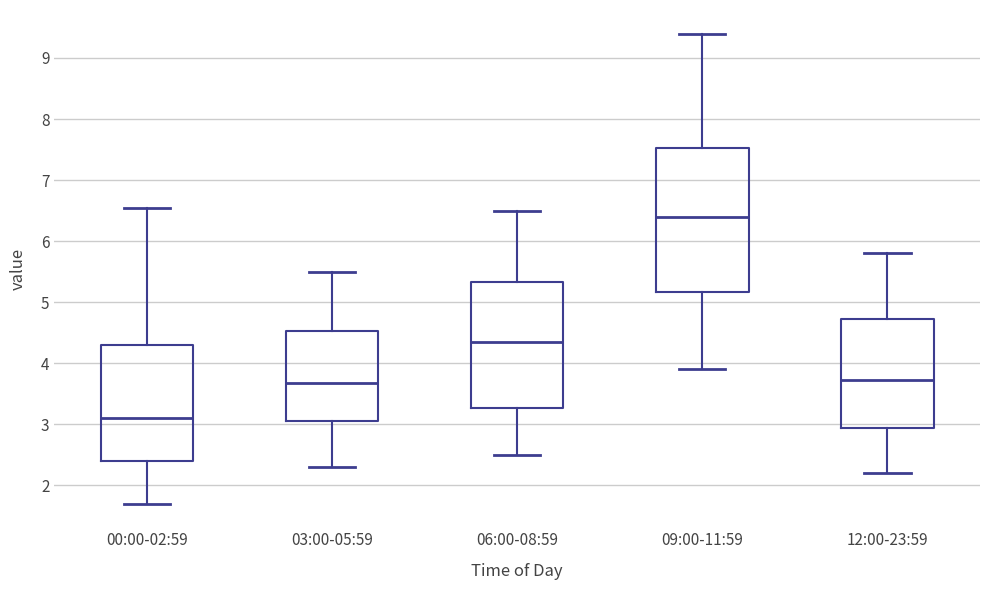

Reading left to right, read every box against the y-axis: the position of its median line, the range the box covers, and the ends of its whiskers. The values are not printed on the chart, so give them approximately, as read against the axis.

00:00-02:59: median 3.1, box 2.4 to 4.3, whiskers 1.7 to 6.6
03:00-05:59: median 3.7, box 3.1 to 4.5, whiskers 2.3 to 5.5
06:00-08:59: median 4.4, box 3.3 to 5.3, whiskers 2.5 to 6.5
09:00-11:59: median 6.4, box 5.2 to 7.5, whiskers 3.9 to 9.4
12:00-23:59: median 3.7, box 2.9 to 4.7, whiskers 2.2 to 5.8